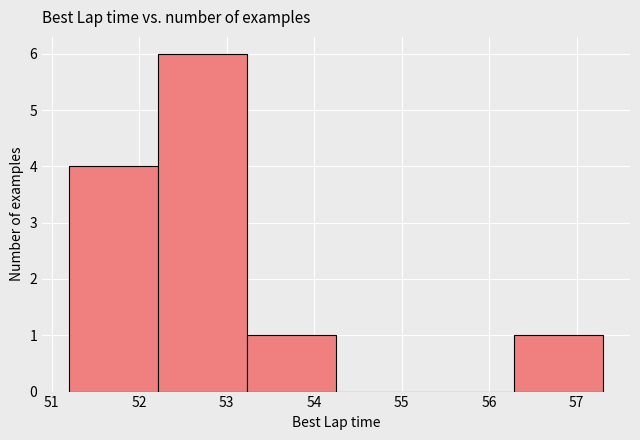

Reading left to right, list every bar in this chart as the range it spans on the x-axis followed by its height. Neither the bar edges nor the heights are printed on the chart, so give them approximately, as read against the axes.

51.2 to 52.2: 4
52.2 to 53.2: 6
53.2 to 54.3: 1
54.3 to 55.3: 0
55.3 to 56.3: 0
56.3 to 57.3: 1